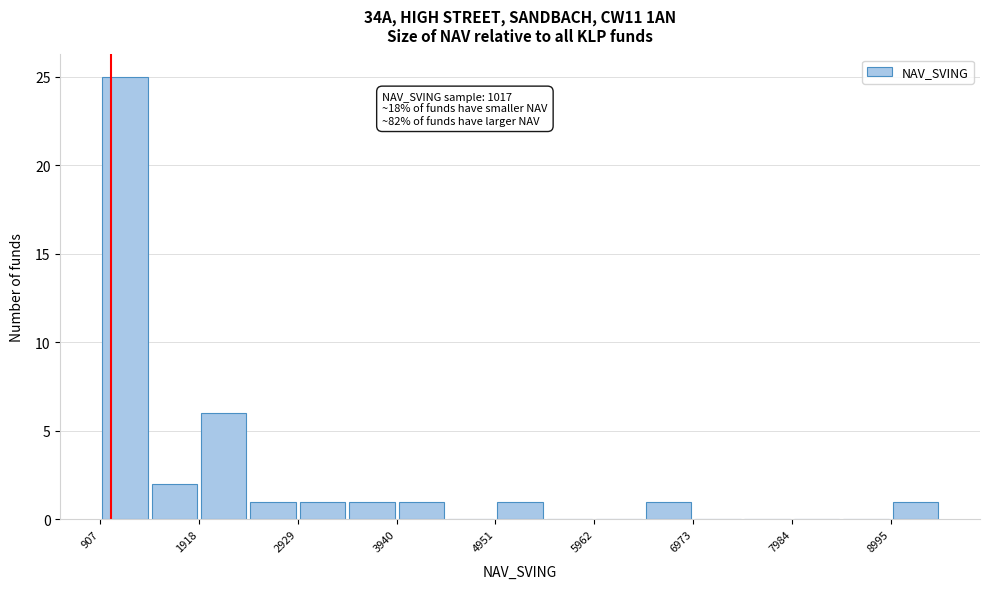

Around what value on the x-axis is the tallest bar? Give the approximate position of its centre, as read against the axis.

1200